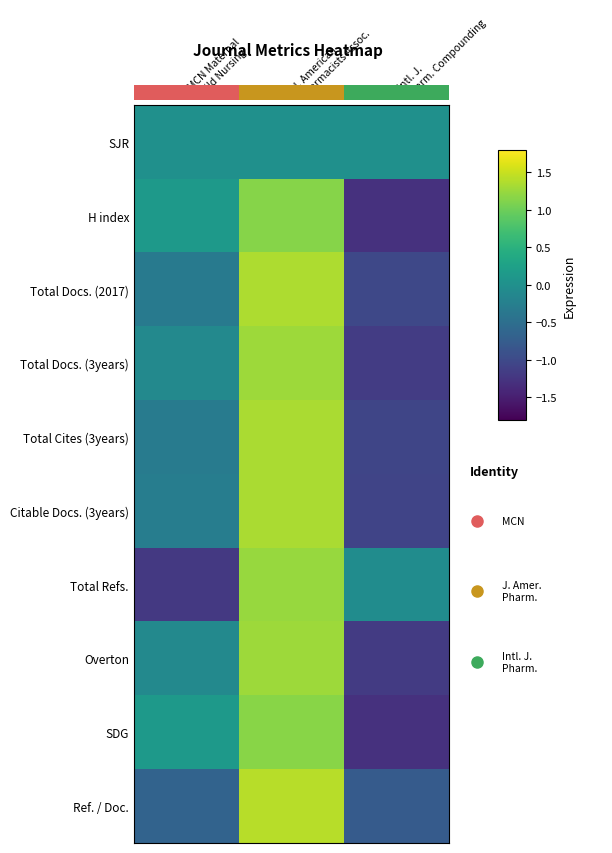

The Total Cites (3years) series shows -1.7 at Intl. J. Pharm. Compounding. True or false?

False